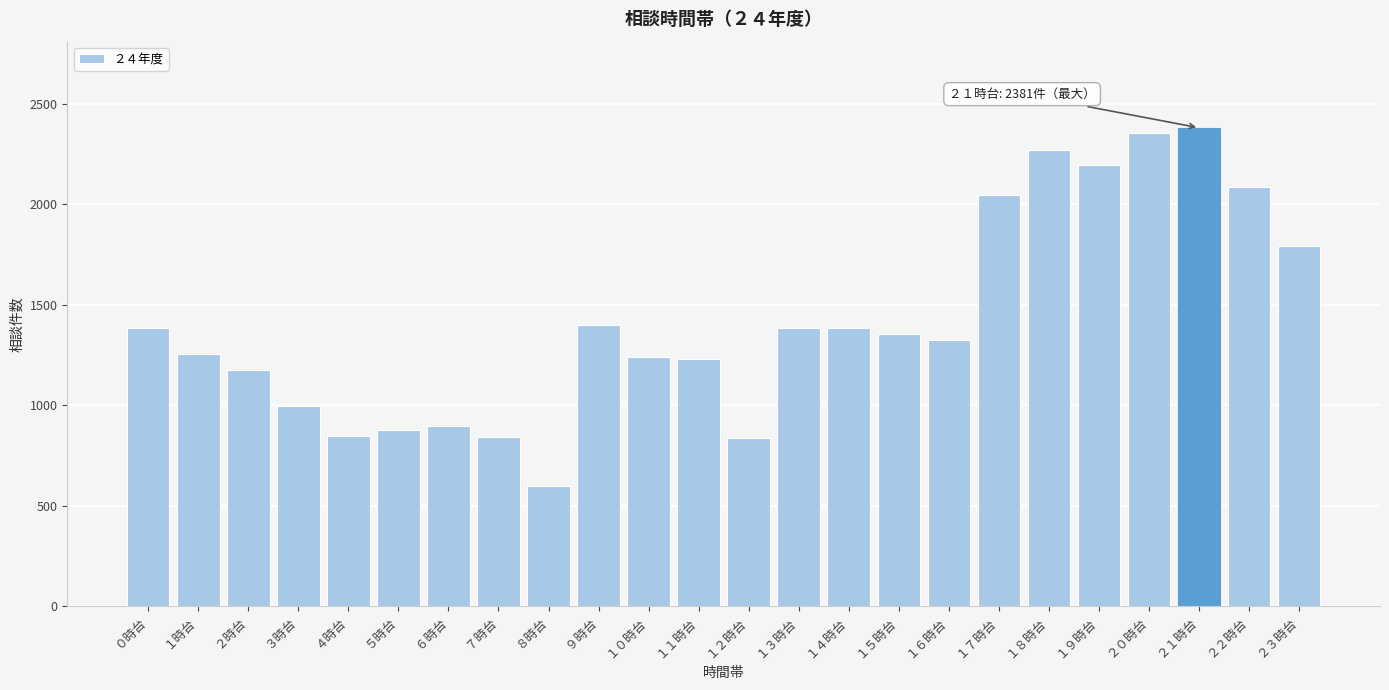

What value does the data have at １６時台?

1326